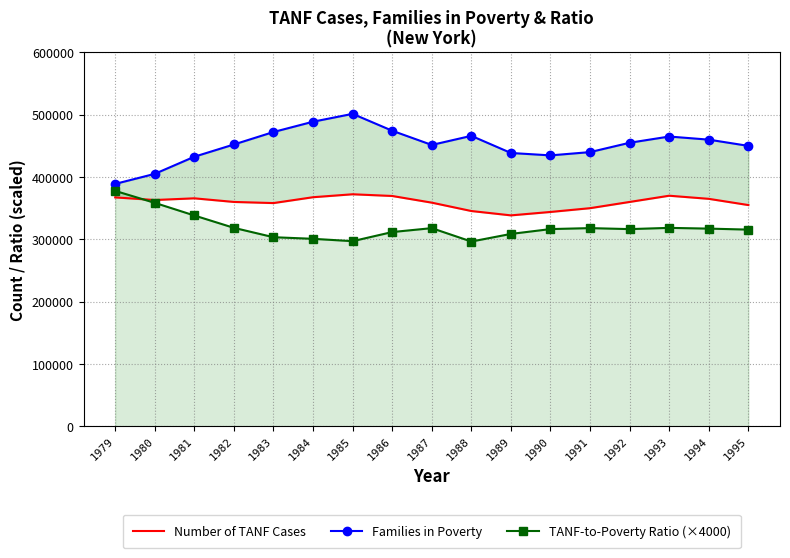

What is the total value across all series at 1985?

1170754.2